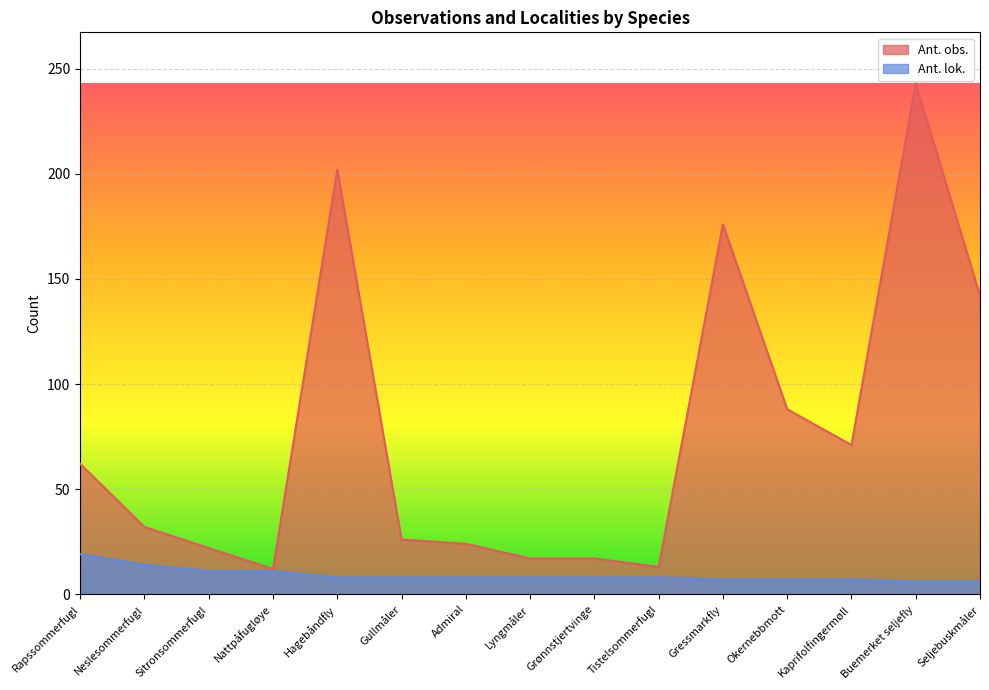

At which category does Ant. obs. reach its first local valley?

Nattpåfugløye